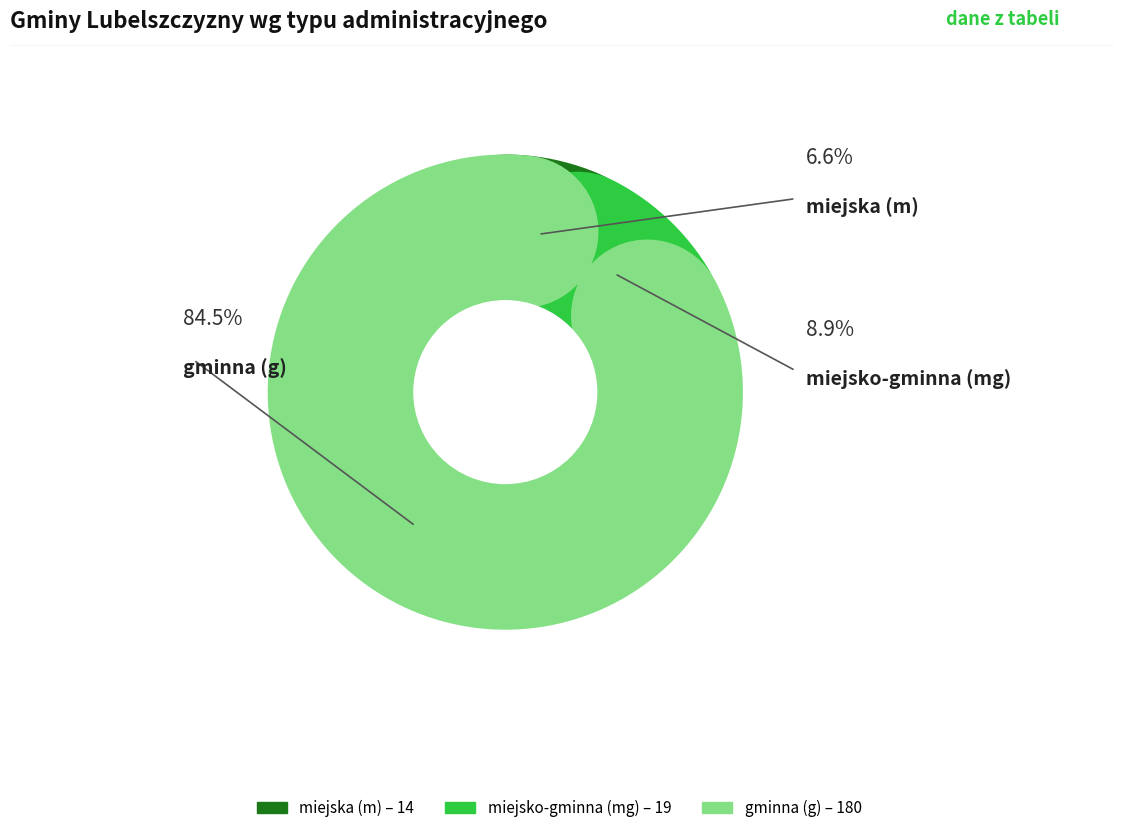

Combined, what portion of the pie is m and g?

91.1%